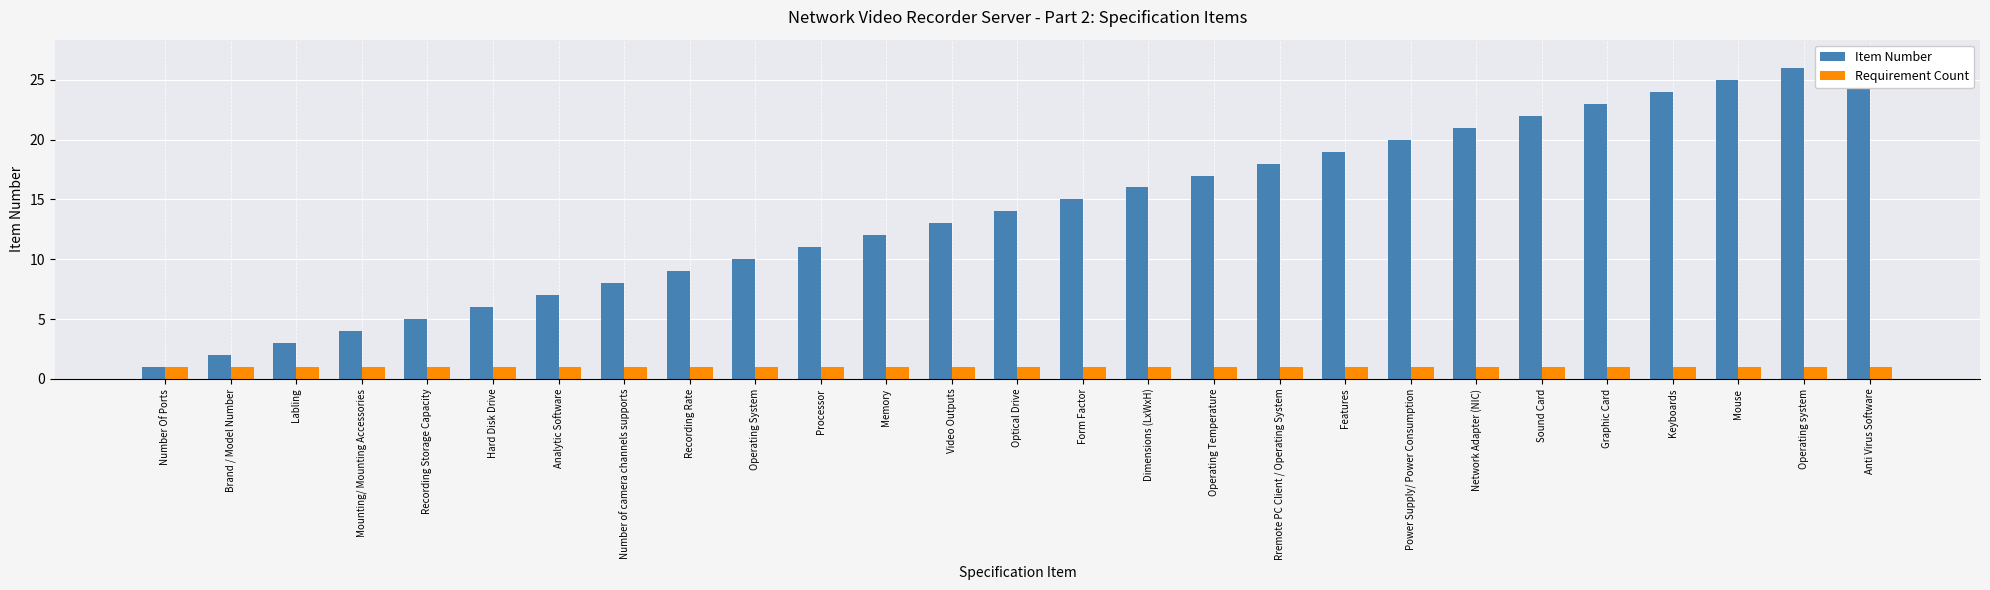

Which series changed the most between Processor and Form Factor?

Item Number